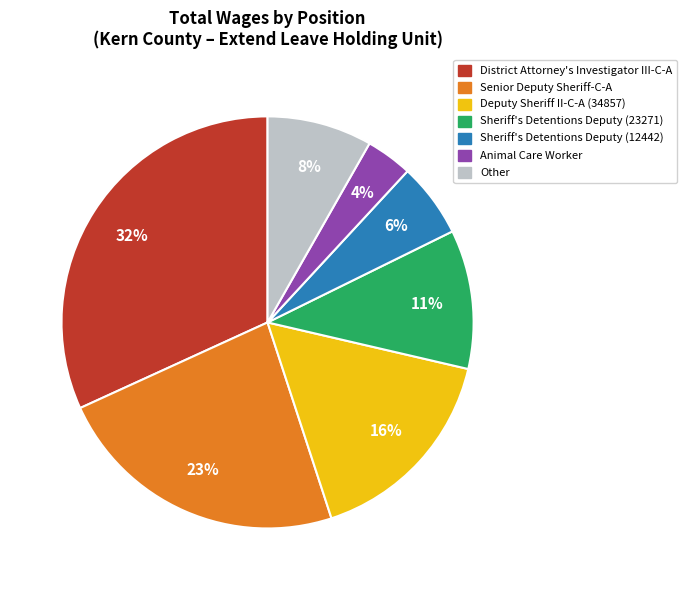

To the nearest percent, what portion does Other represent?

8%